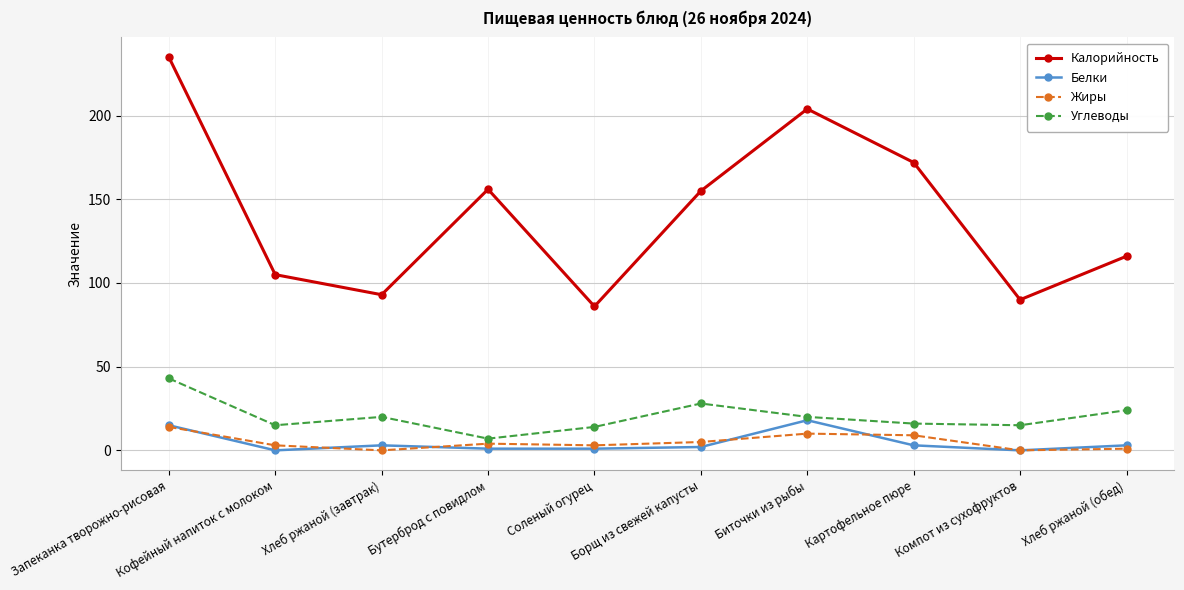

True or false: Жиры and Углеводы cross at least once.

False